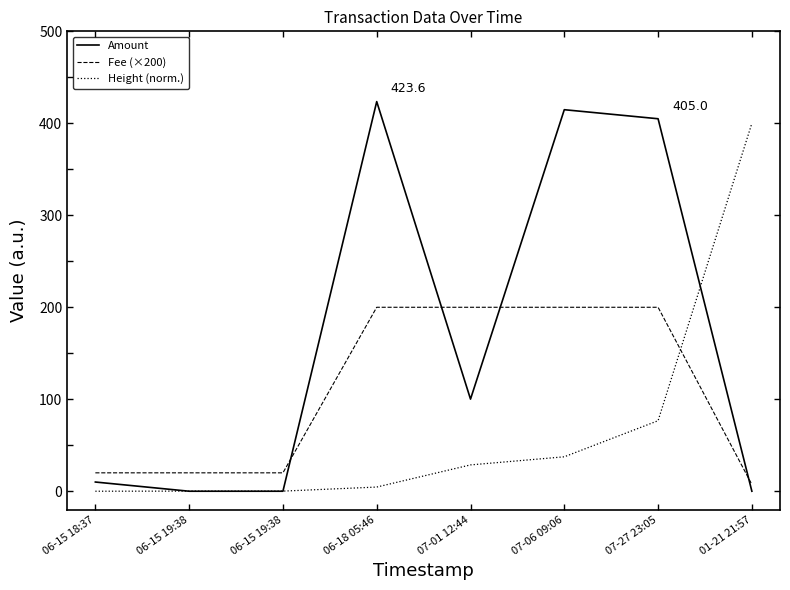

How many times do Amount and Height (norm.) cross each other?

3